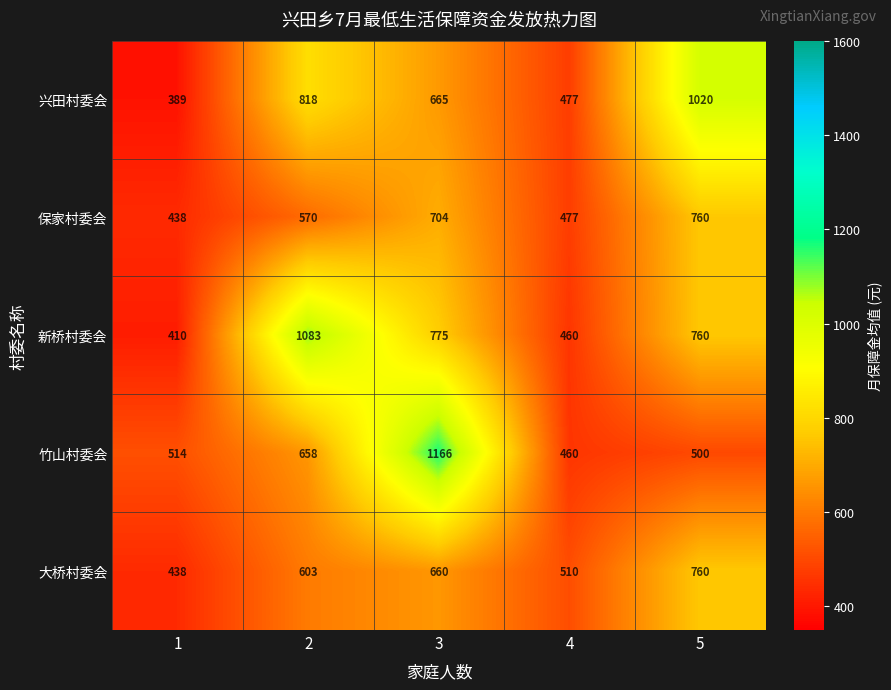

What is the difference between the highest and lowest values at 4?

50